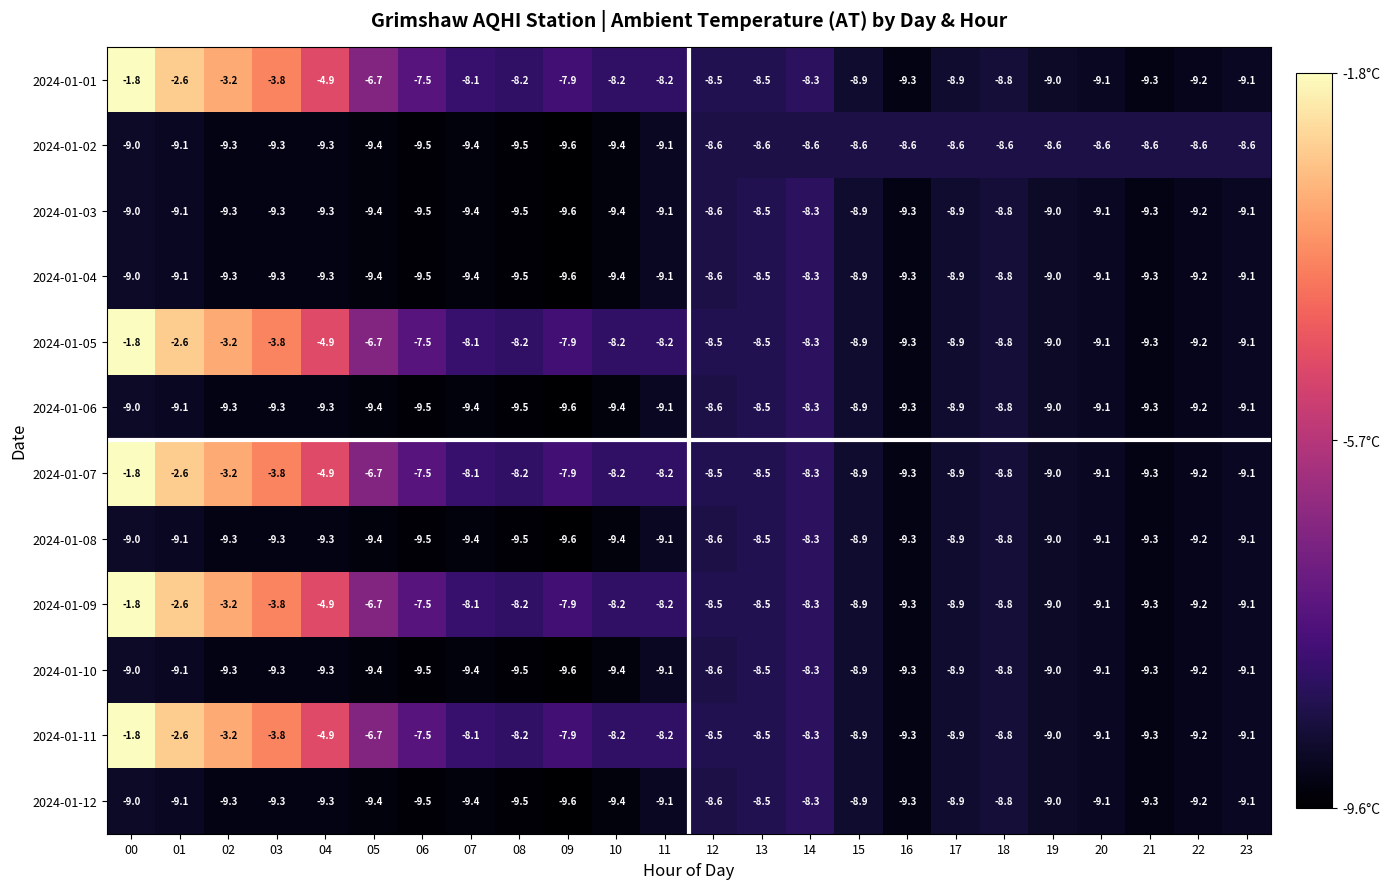

True or false: 2024-01-01 has a value of -7.9 at 09.

True